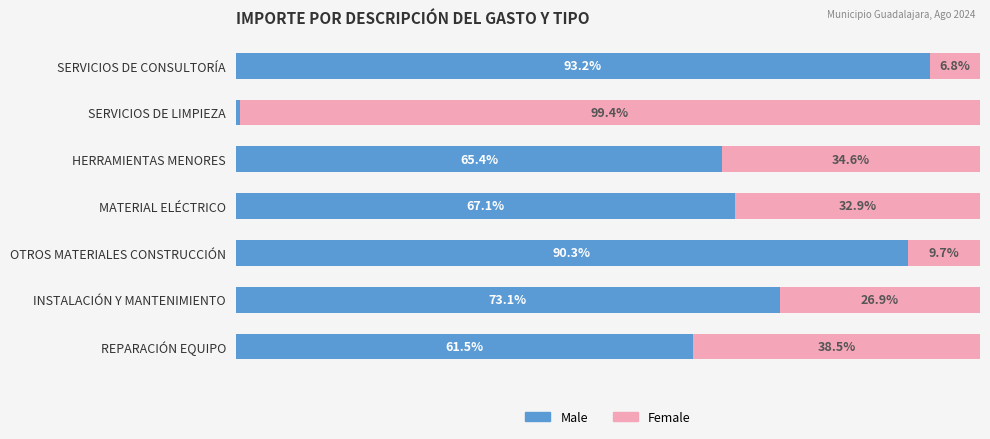

What are all the series names shown in the legend?

Male, Female